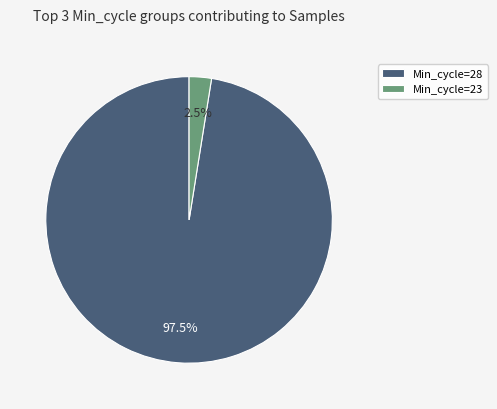

Count the number of slices in the pie.

2